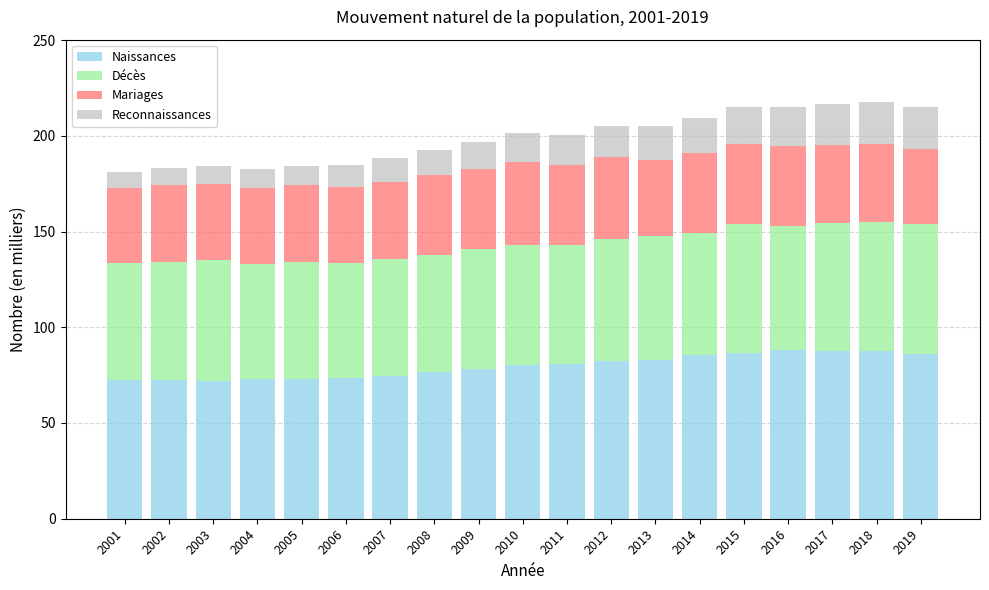

The Naissances series shows 76.7 at 2008. True or false?

True